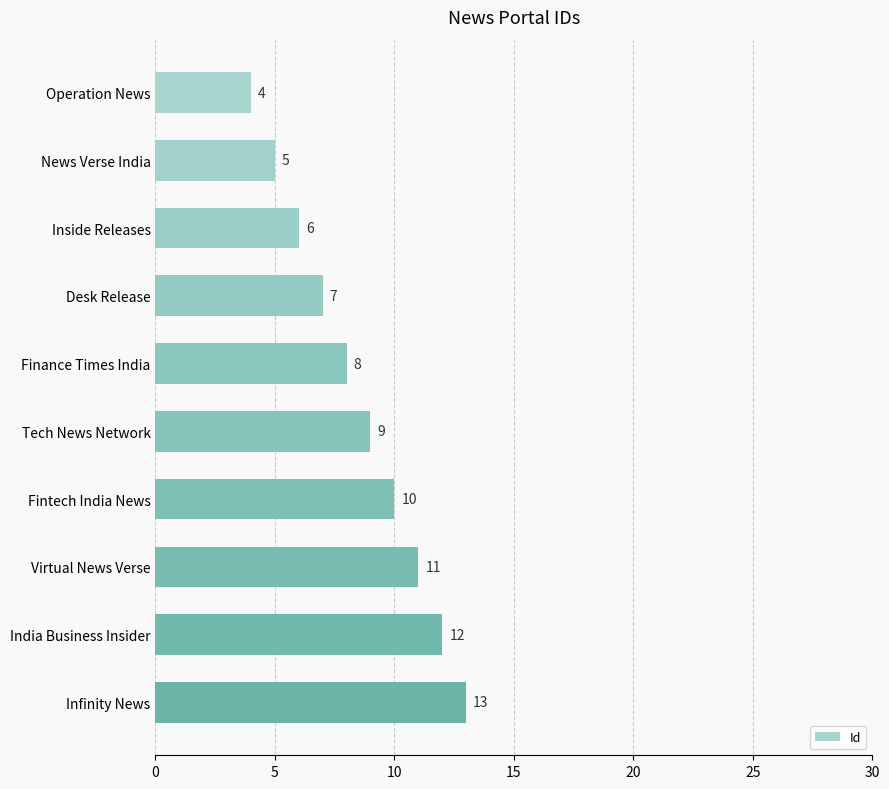

What is the label of the 9th bar from the top?

India Business Insider